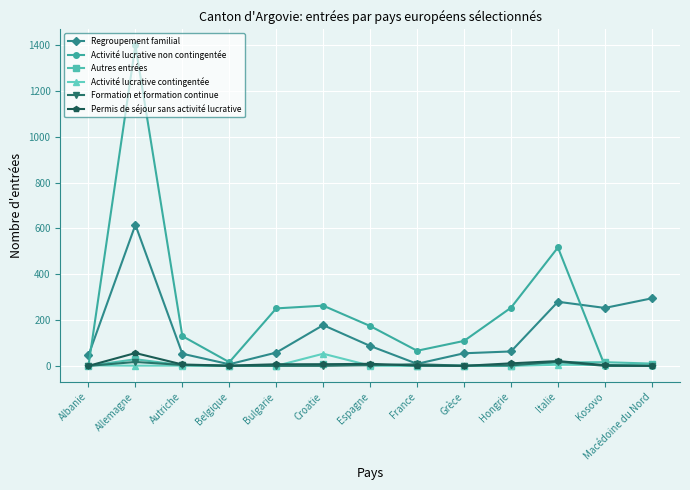

What is the difference between the maximum and minimum values in the Formation et formation continue series?

18